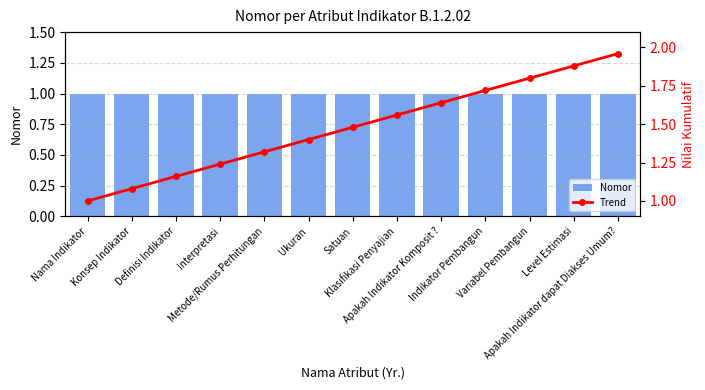

What is the difference between the Trend values at Ukuran and Apakah Indikator Komposit ??

0.2